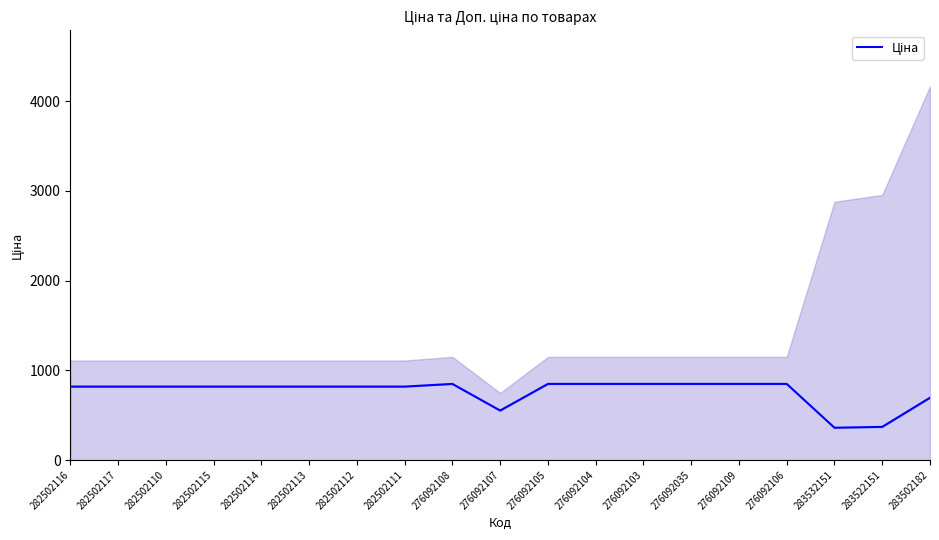

What value does the data have at 282502117?

818.5